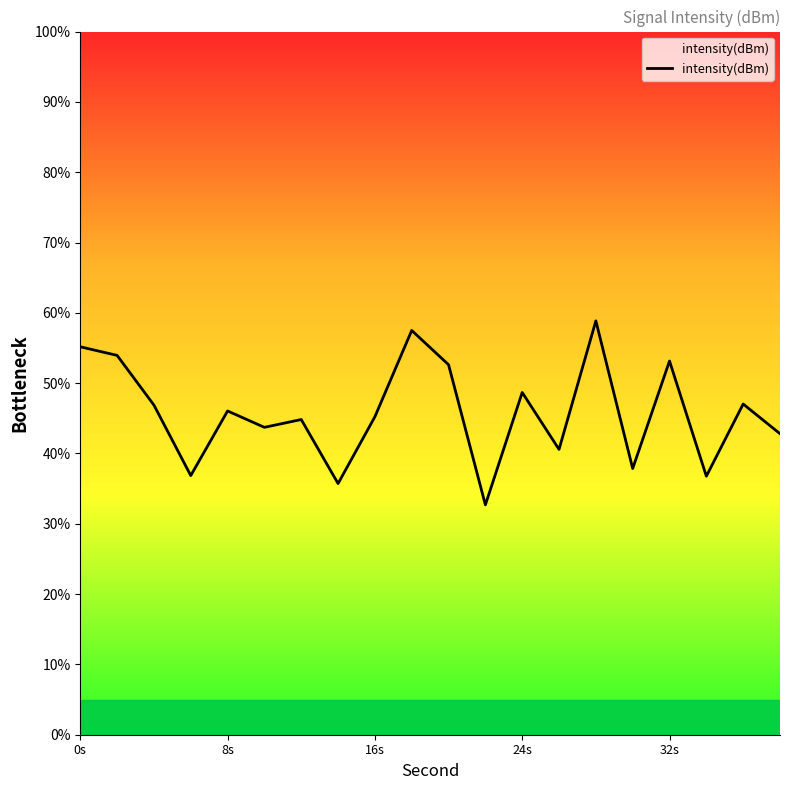

What is the approximate value at 24s?

48.7